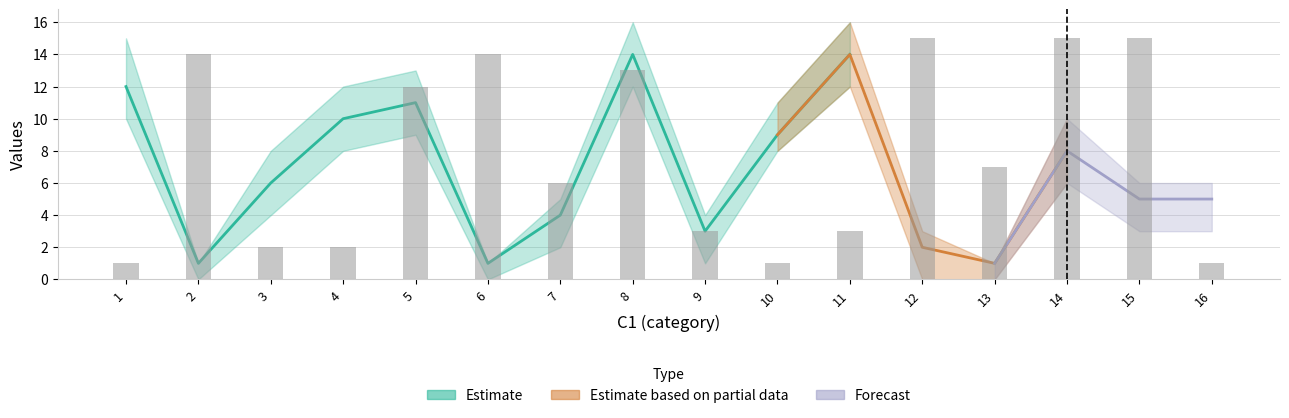

The value at 3 is 2. True or false?

True